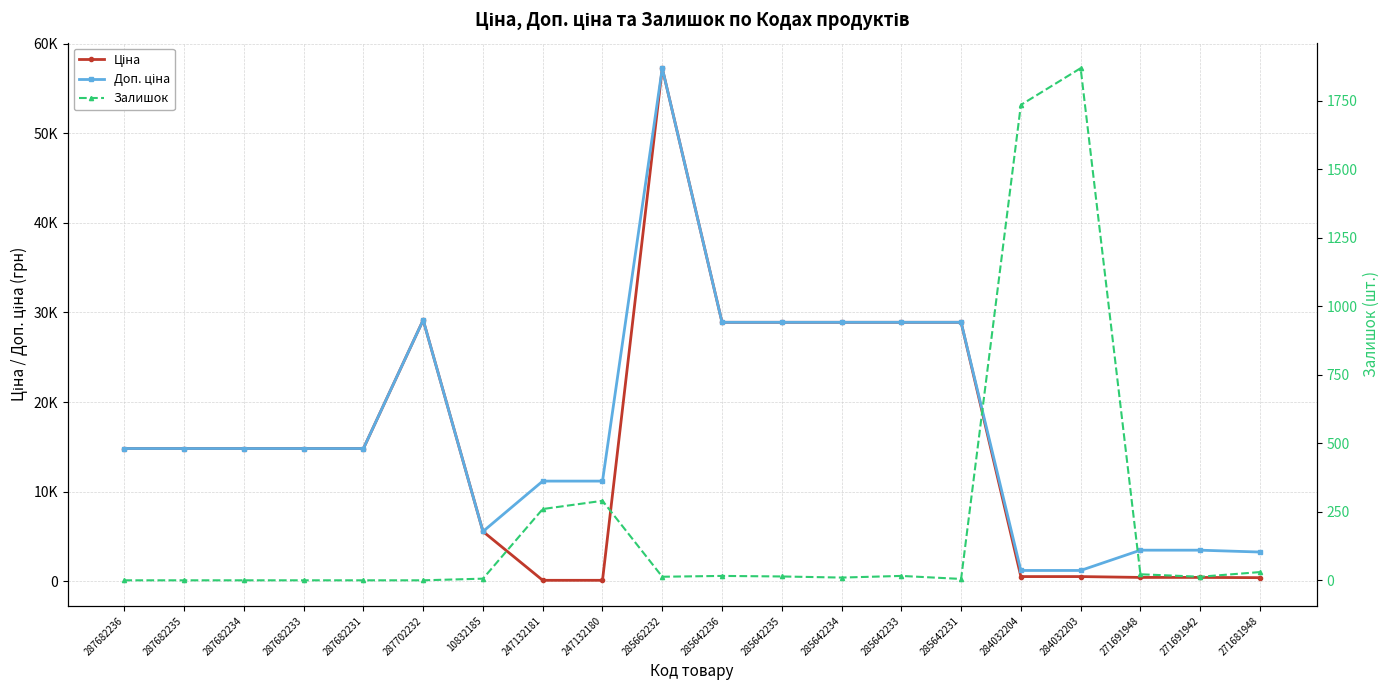

Rank the series at 271681948 from lowest to highest value.

Залишок, Ціна, Доп. ціна